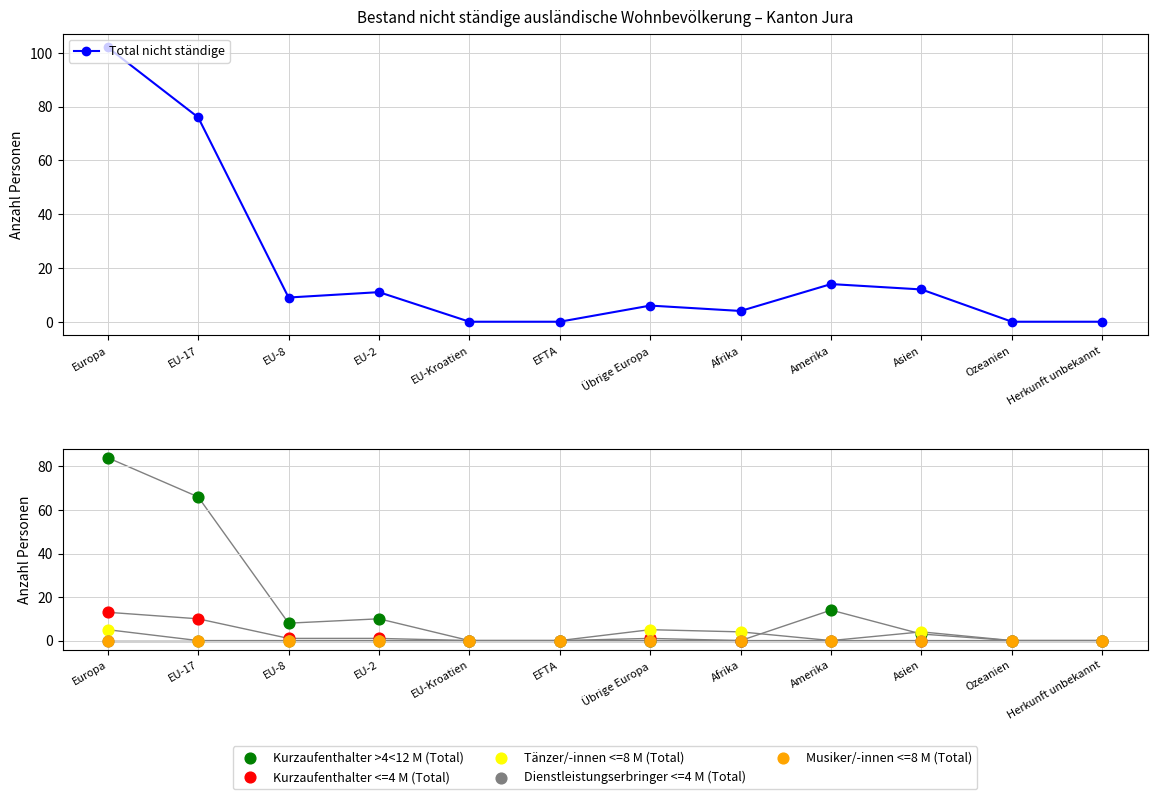

Is the value of Tänzer/-innen <=8 M (Total) at EU-17 greater than the value of Kurzaufenthalter >4<12 M (Total) at EFTA?

No